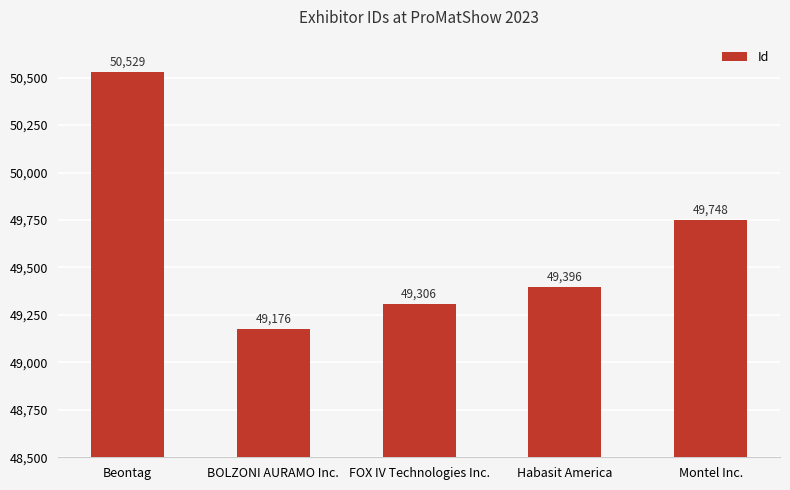

At which category does the chart reach its peak across all series?

Beontag